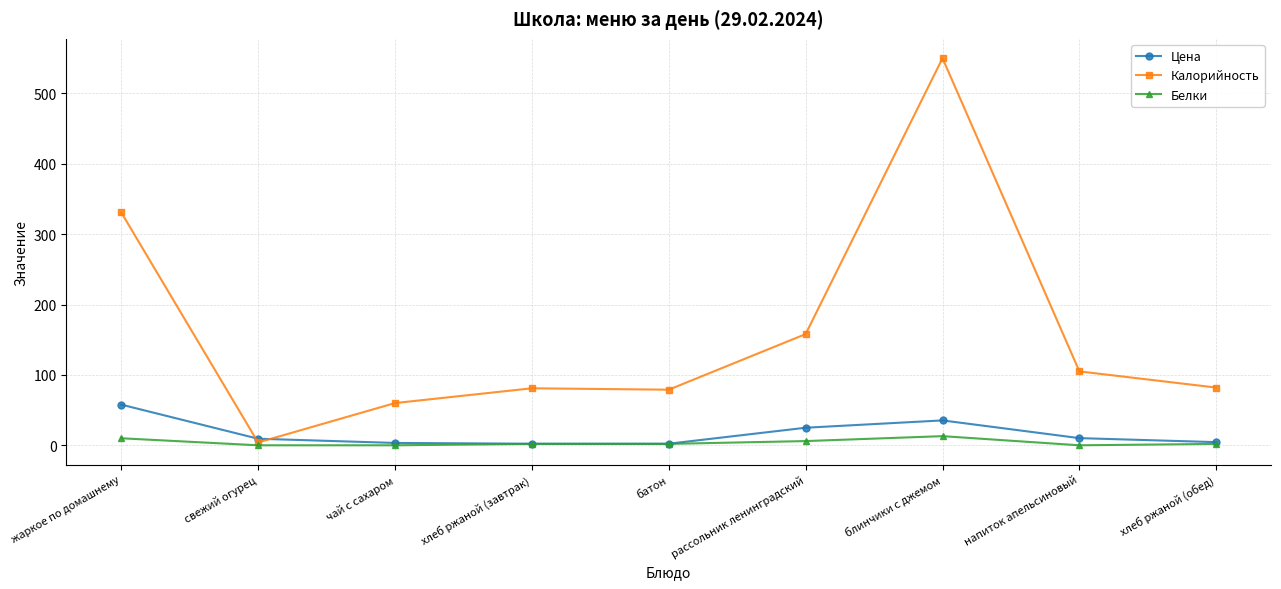

The value of Цена at рассольник ленинградский is 25.0. True or false?

True